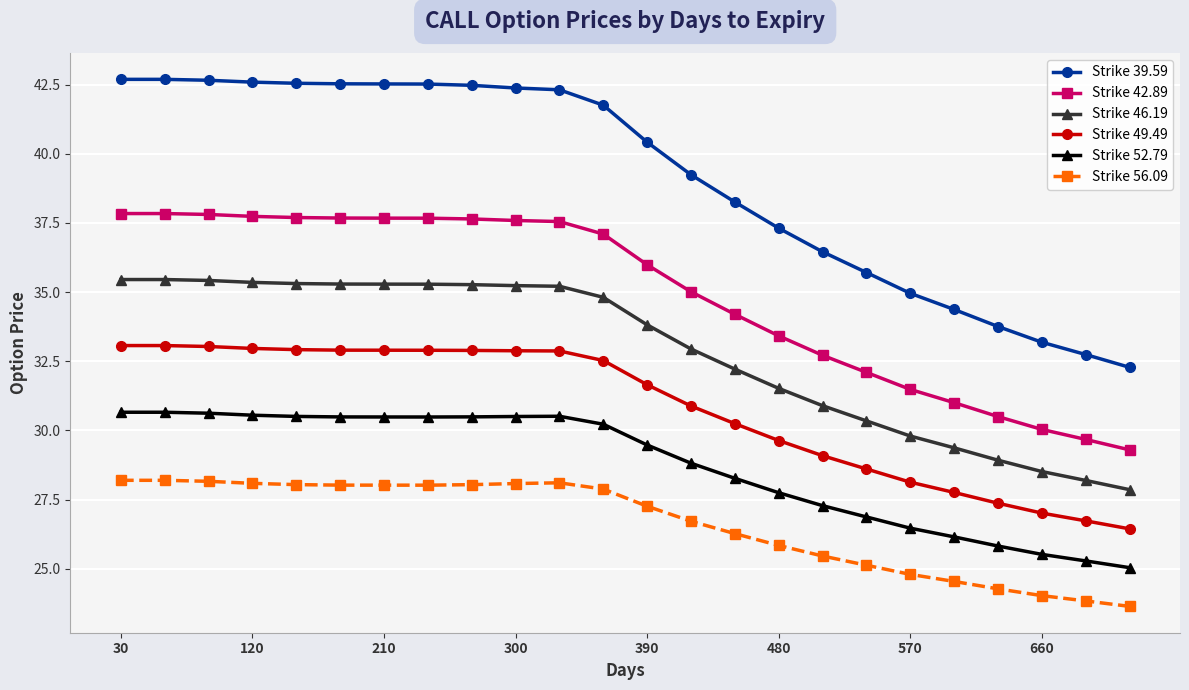

What is the difference between the maximum and minimum values in the Strike 46.19 series?

7.6